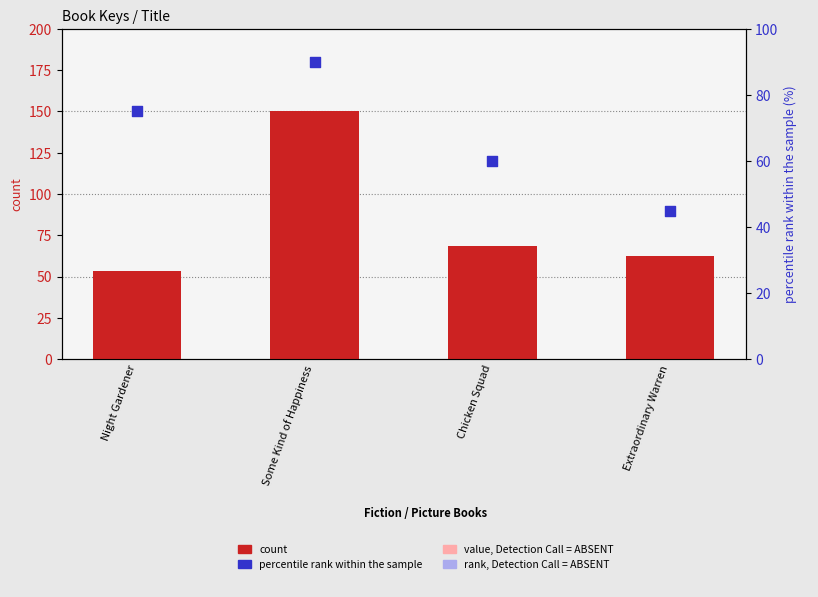

Which series has the widest spread of Y values?

count